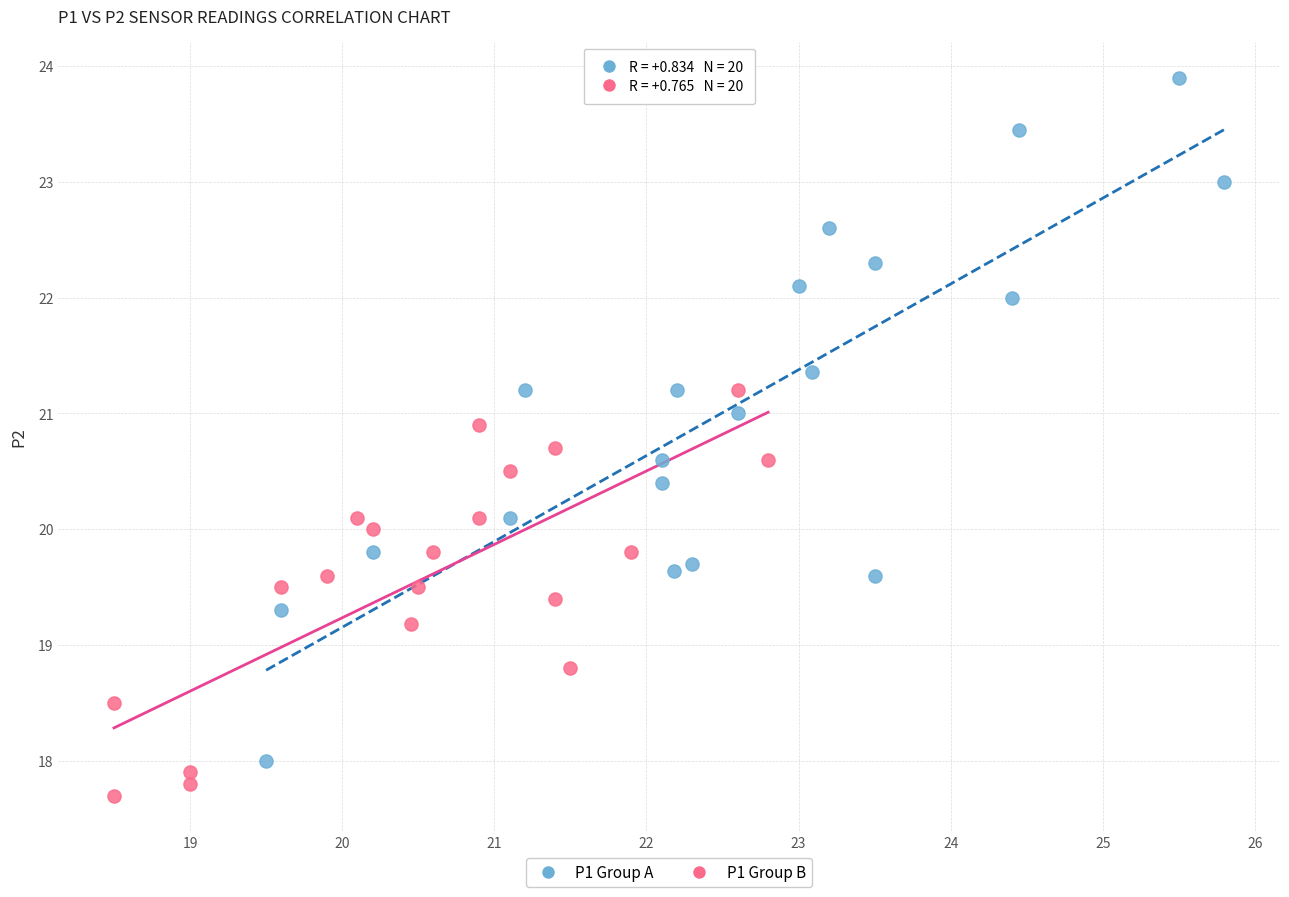

Which series has the largest Y range (max minus min)?

P1 Group A